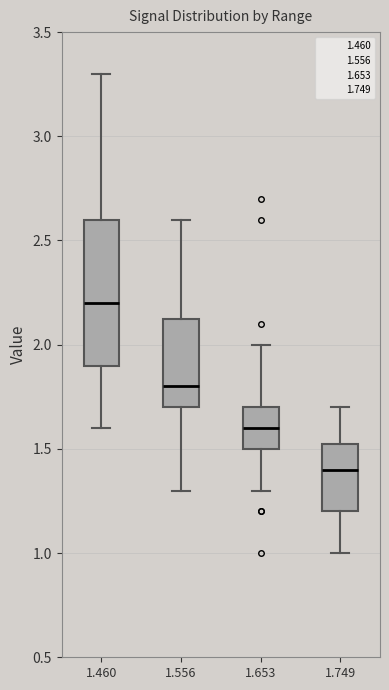

Where is the lower edge of the box at x = 1.460 on the y-axis? The values are not printed on the chart, so give them approximately, as read against the axis.

1.90